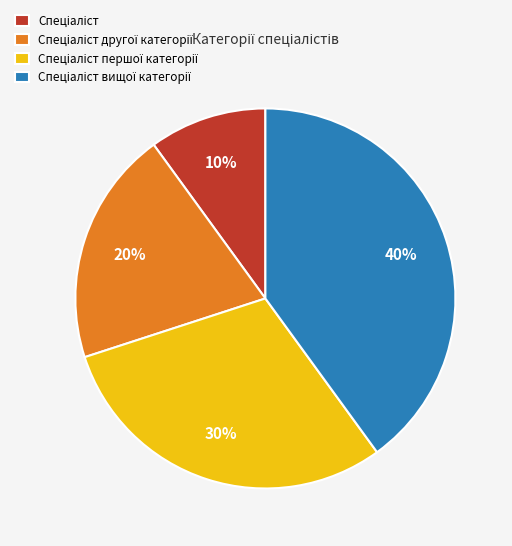

To the nearest percent, what is the difference between the largest and smallest slice percentages?

30%